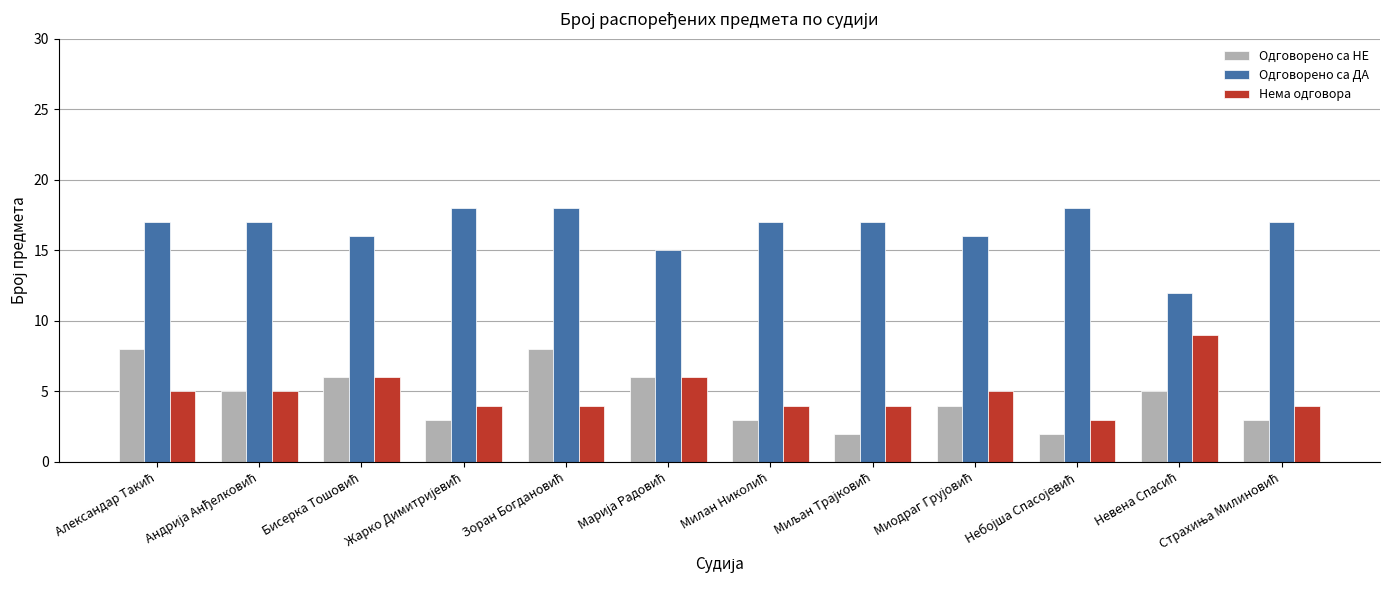

What is the lowest value of the Одговорено са ДА series?

12